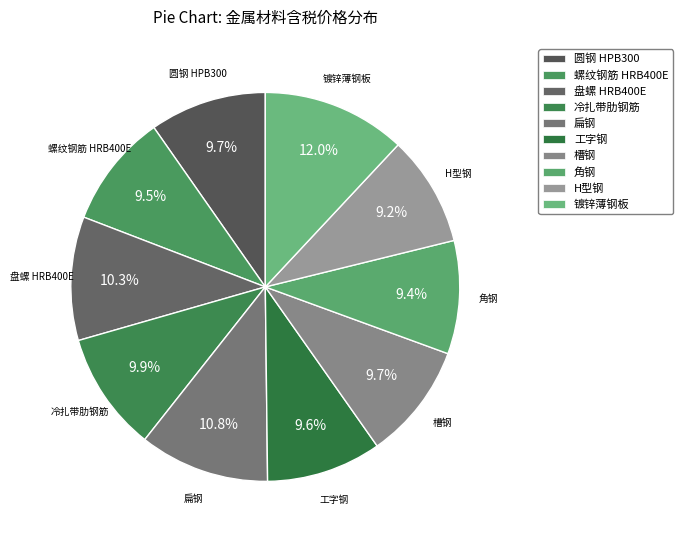

How much of the chart is everything except 圆钢 HPB300?

90.3%